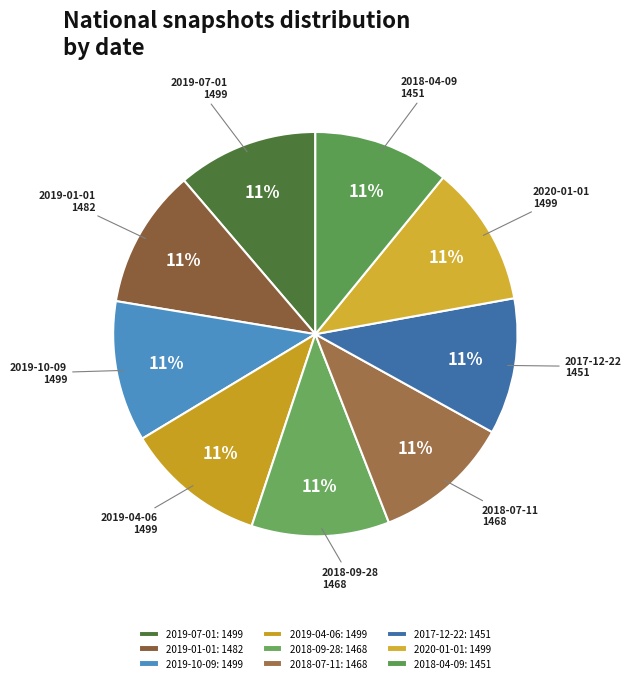

To the nearest percent, what portion does 2019-10-09 represent?

11%